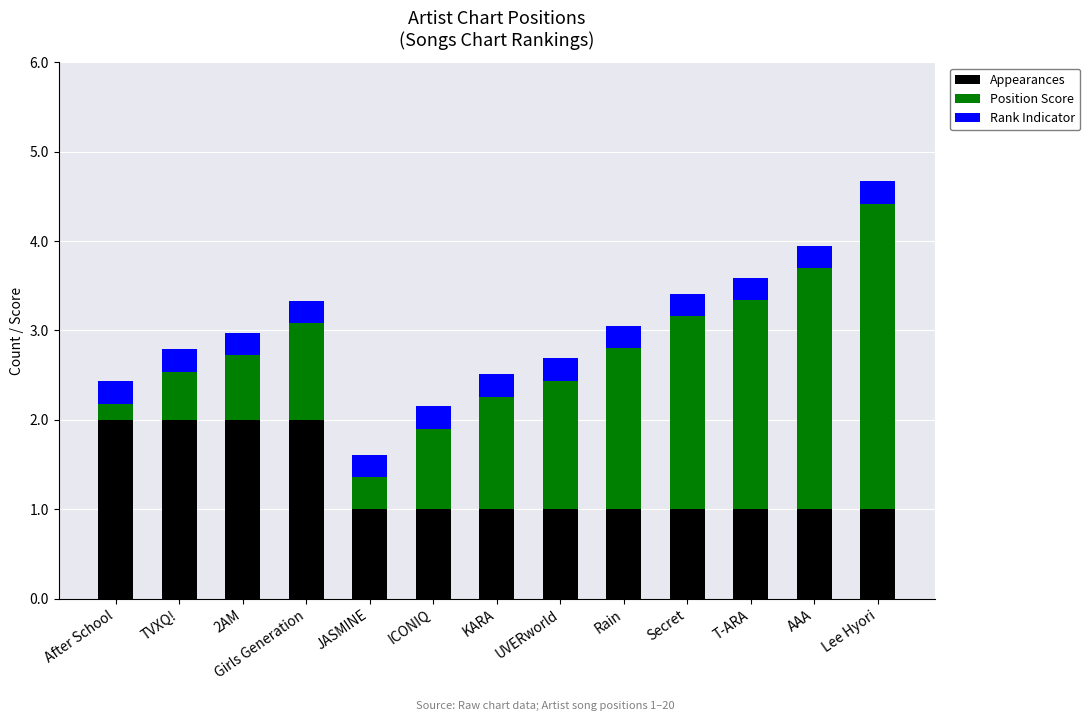

What is the difference between the maximum and minimum values in the Appearances series?

1.0